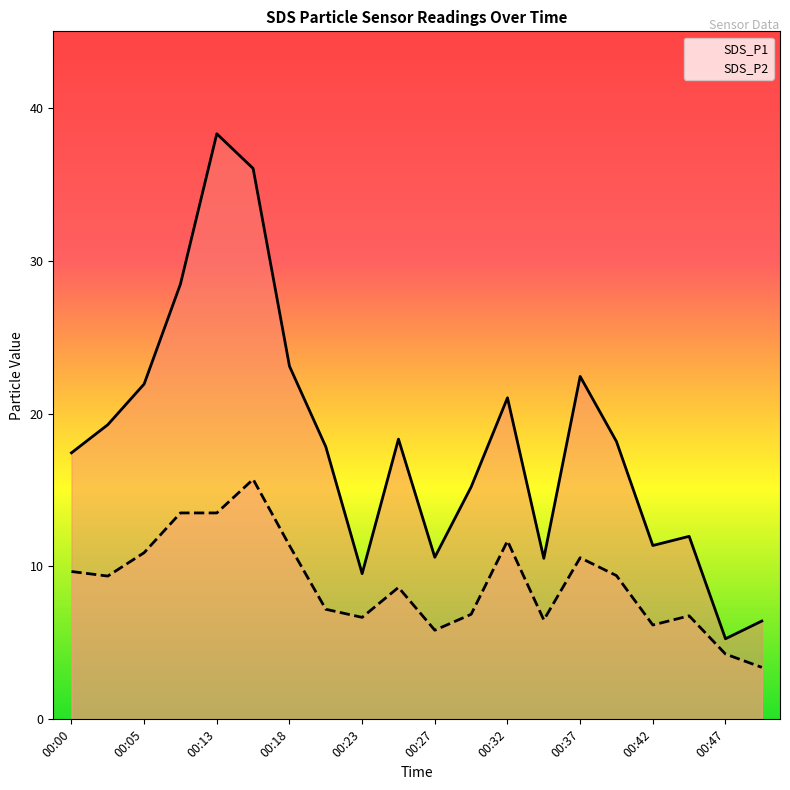

True or false: SDS_P1 and SDS_P2 cross at least once.

False